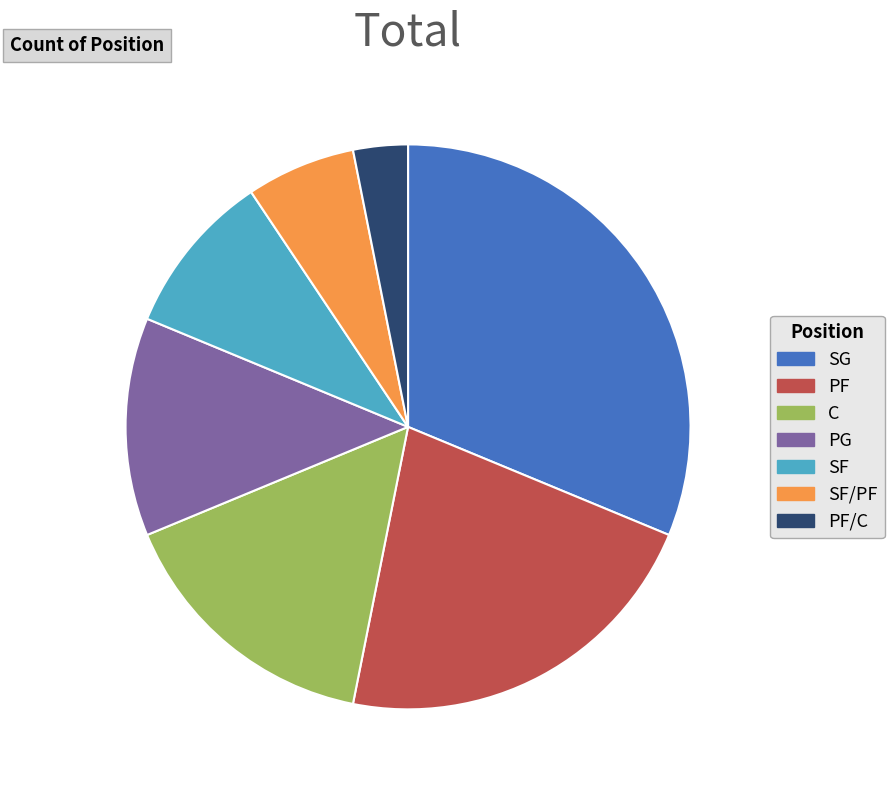

Rank the categories by value from highest to lowest.

SG, PF, C, PG, SF, SF/PF, PF/C